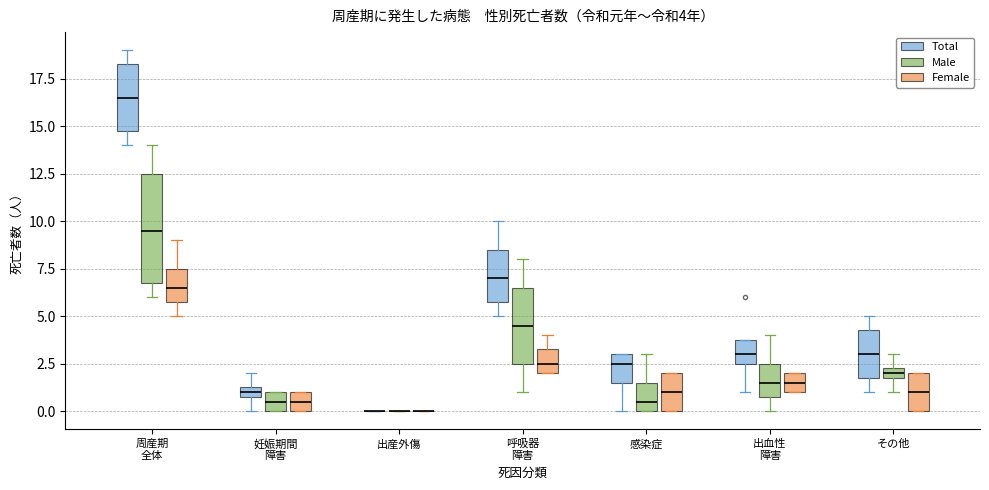

Which box is the tallest, from its lower edge to its upper edge?

周産期 全体 (Male)